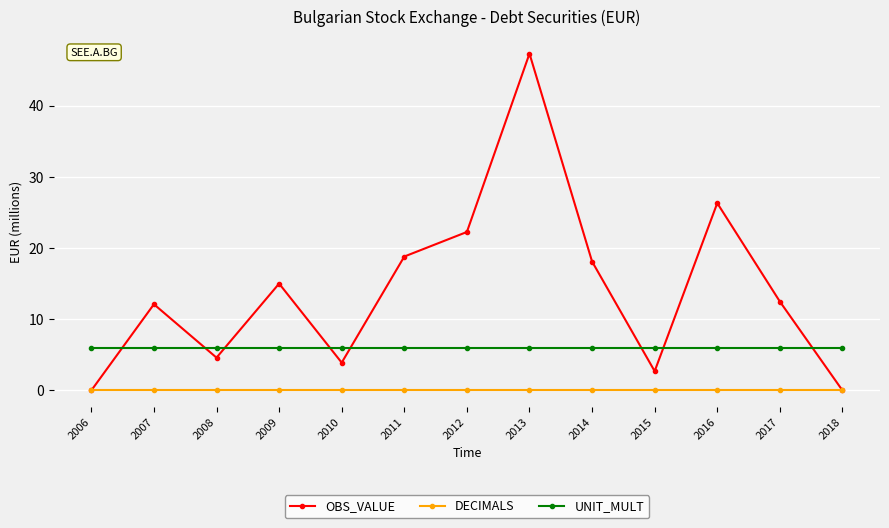

Reading left to right, what are all the values shown in this chart?

OBS_VALUE: 2006=0.0	2007=12.1	2008=4.6	2009=15.0	2010=3.9	2011=18.8	2012=22.3	2013=47.3	2014=18.1	2015=2.7	2016=26.3	2017=12.5	2018=0.0
DECIMALS: 2006=0.0	2007=0.0	2008=0.0	2009=0.0	2010=0.0	2011=0.0	2012=0.0	2013=0.0	2014=0.0	2015=0.0	2016=0.0	2017=0.0	2018=0.0
UNIT_MULT: 2006=6.0	2007=6.0	2008=6.0	2009=6.0	2010=6.0	2011=6.0	2012=6.0	2013=6.0	2014=6.0	2015=6.0	2016=6.0	2017=6.0	2018=6.0